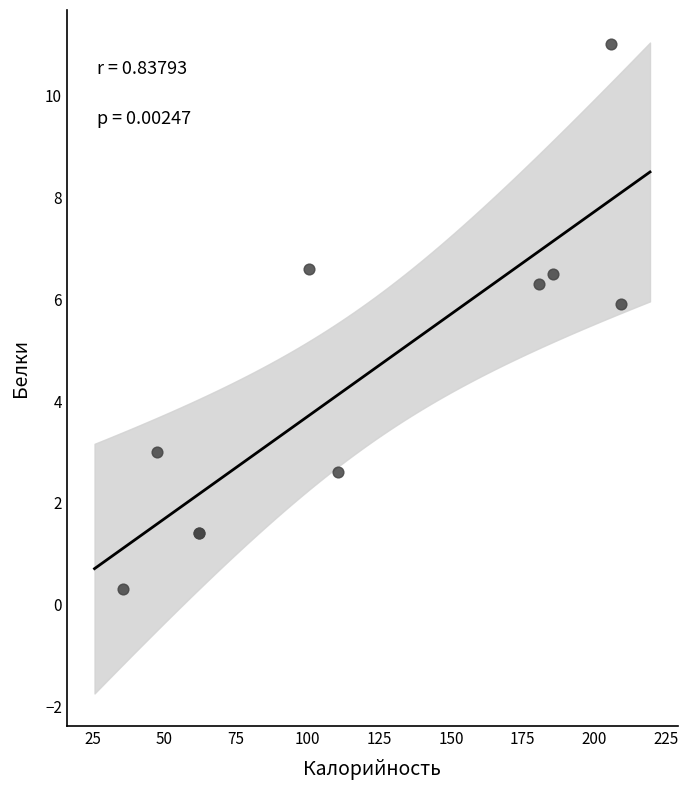

What Y value in the scatter plot is closest to 5?

5.9